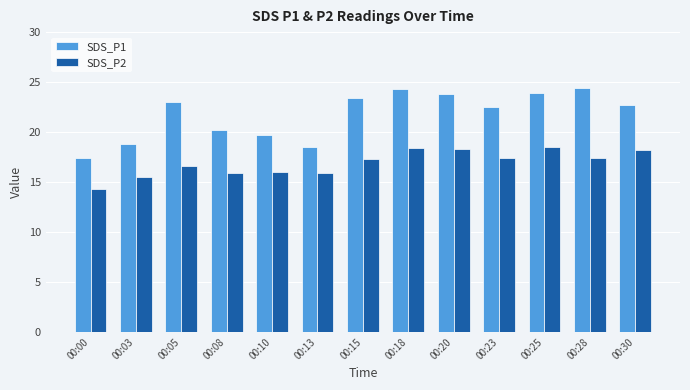

What is the difference between the maximum and minimum values in the SDS_P2 series?

4.2